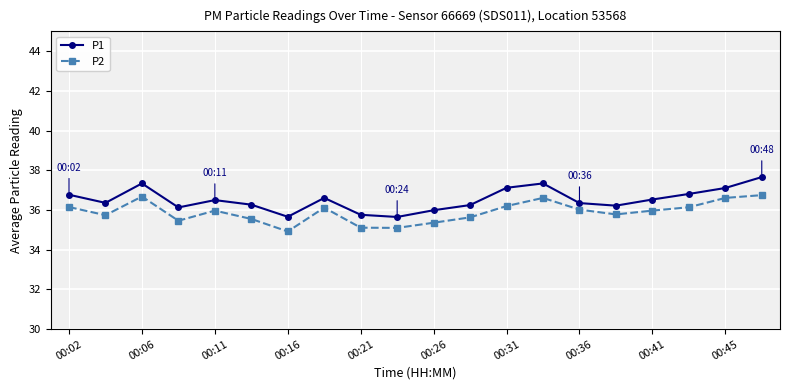

True or false: P2 and P1 cross at least once.

False